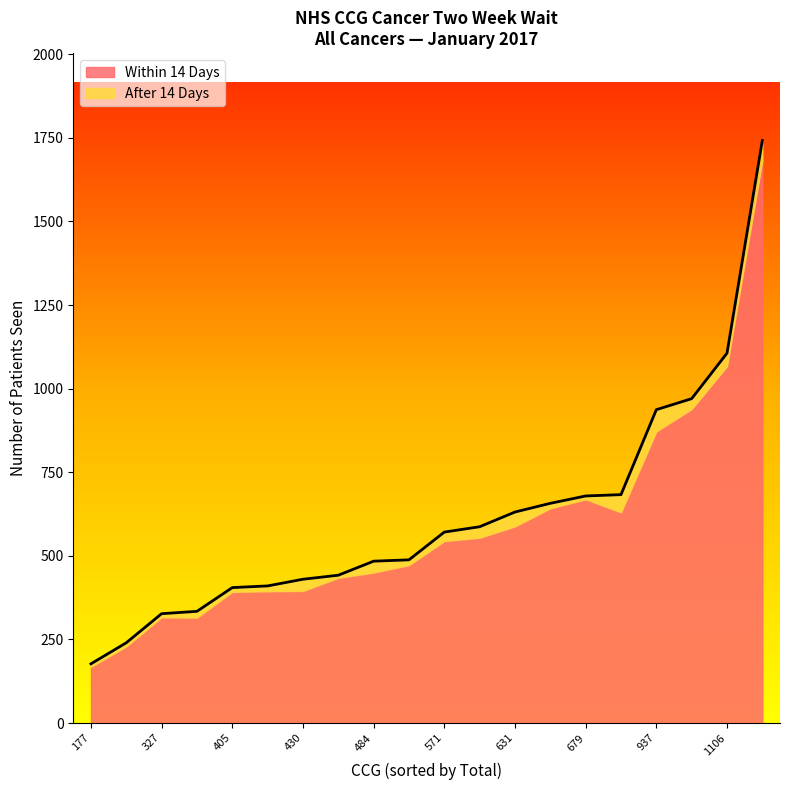

Reading left to right, list all the values displayed in this chart.

Within 14 Days: 488=472	410=394	484=450	405=392	937=872	587=554	683=630	240=229	430=395	1106=1067	657=642	1742=1683	571=544	334=315	442=434	679=669	327=316	177=168	970=939	631=588
After 14 Days: 488=16	410=16	484=34	405=13	937=65	587=33	683=53	240=11	430=35	1106=39	657=15	1742=59	571=27	334=19	442=8	679=10	327=11	177=9	970=31	631=43